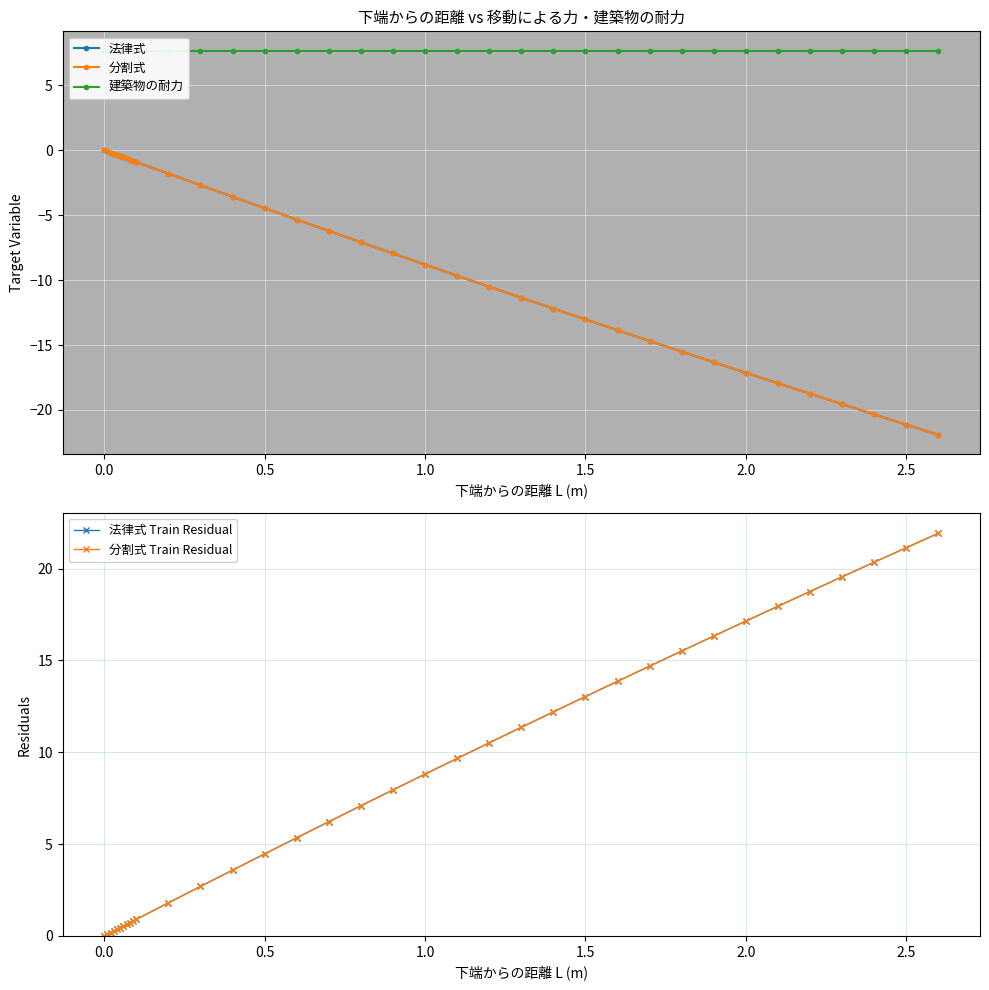

How many data points in 法律式 are less than -7?

19